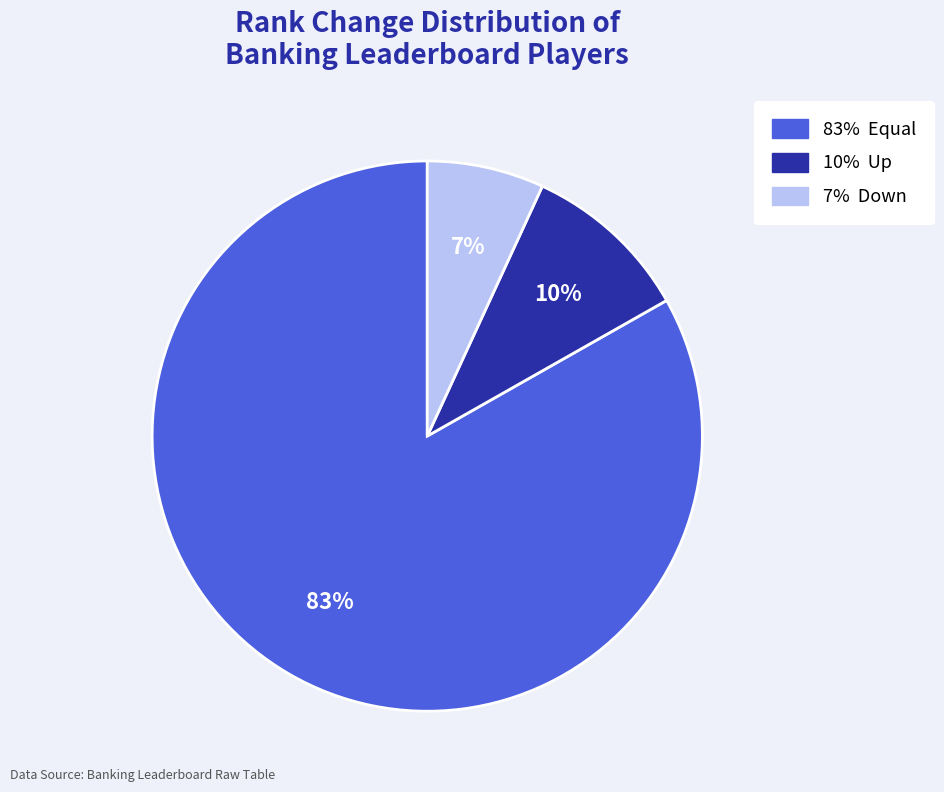

Is there any slice that represents more than half of the pie?

Yes